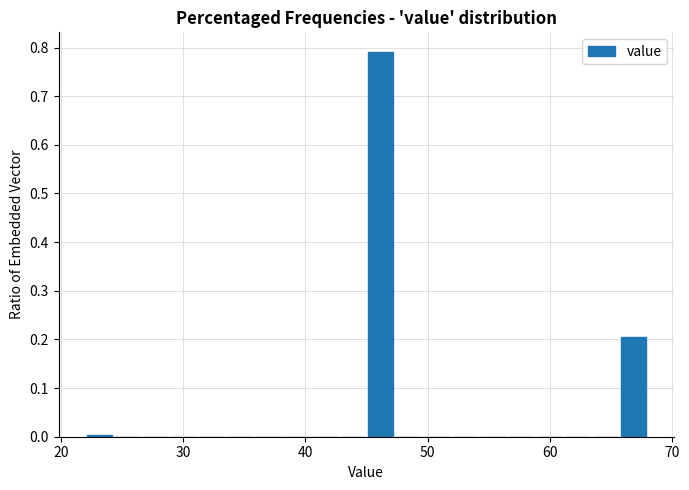

Read against the x-axis, roughly where is the centre of the tallest bar?

46